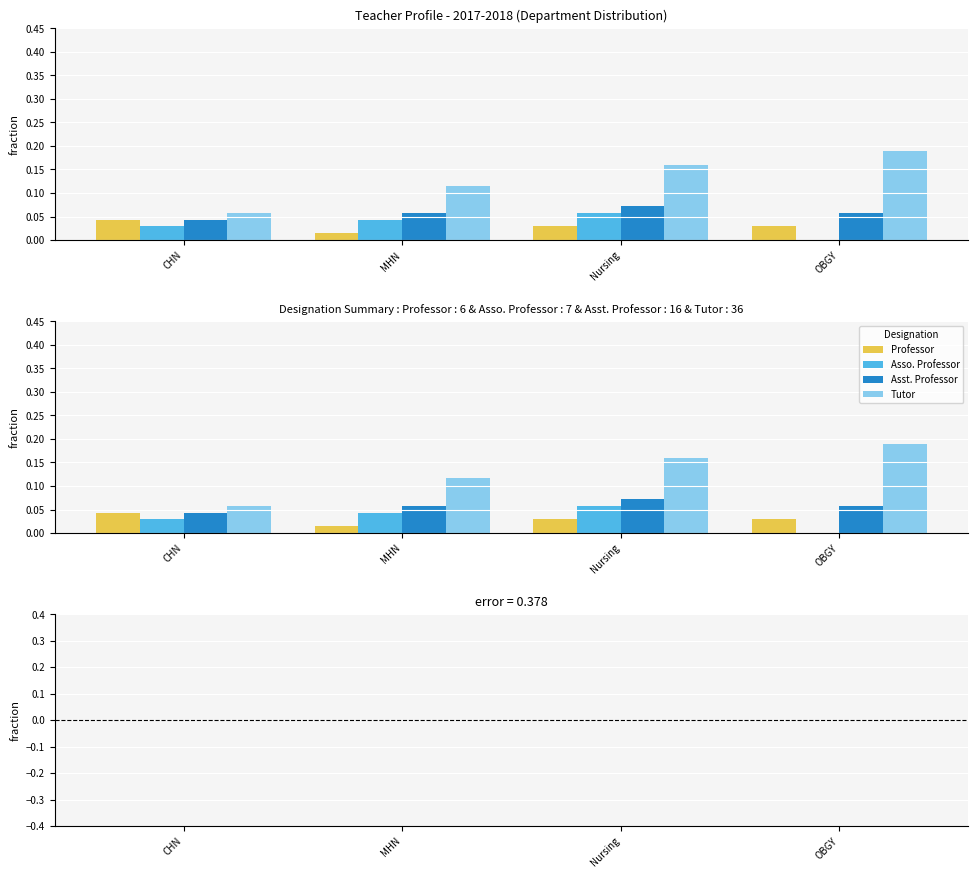

At how many categories does at least one series exceed 0?

4